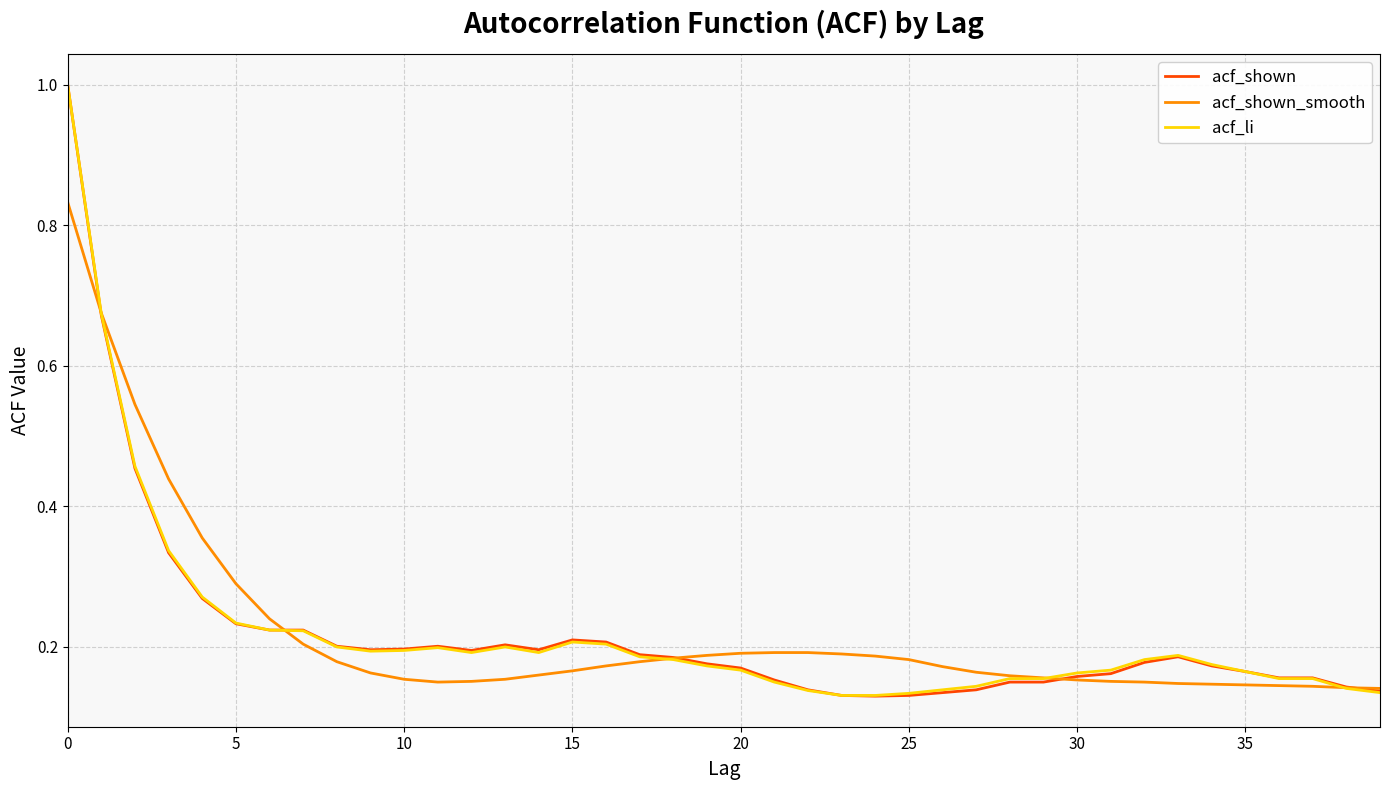

Rank the series by their average value, from lowest to highest.

acf_shown, acf_li, acf_shown_smooth